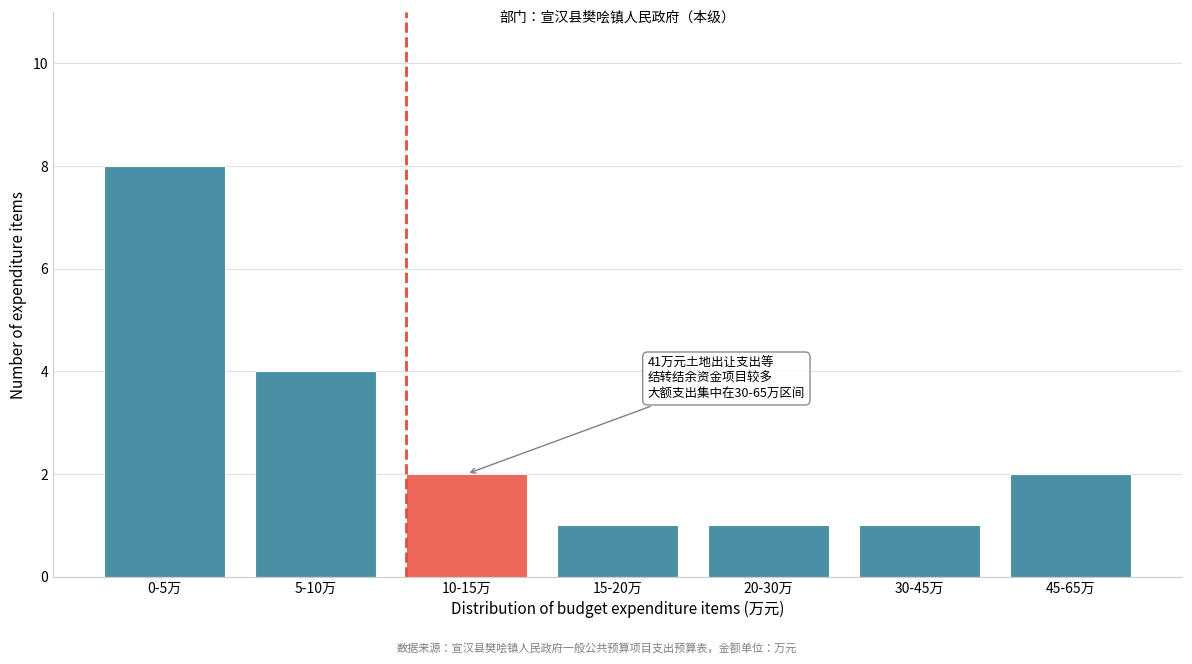

Reading left to right, what are all the values shown in this chart?

0-5万=8	5-10万=4	10-15万=2	15-20万=1	20-30万=1	30-45万=1	45-65万=2